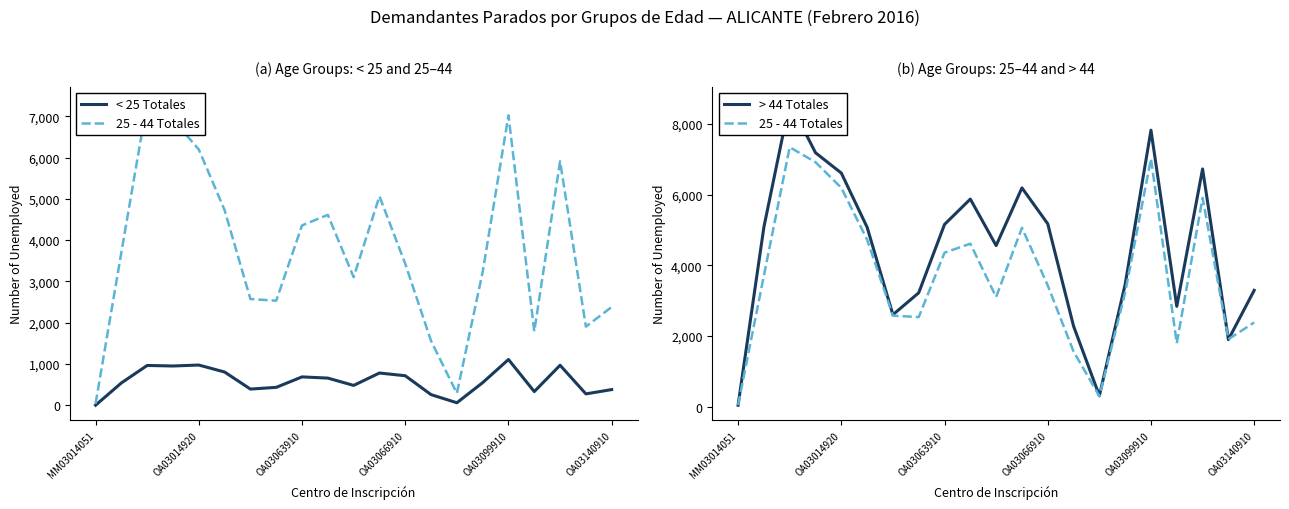

Which series has the largest range (max minus min)?

> 44 Totales